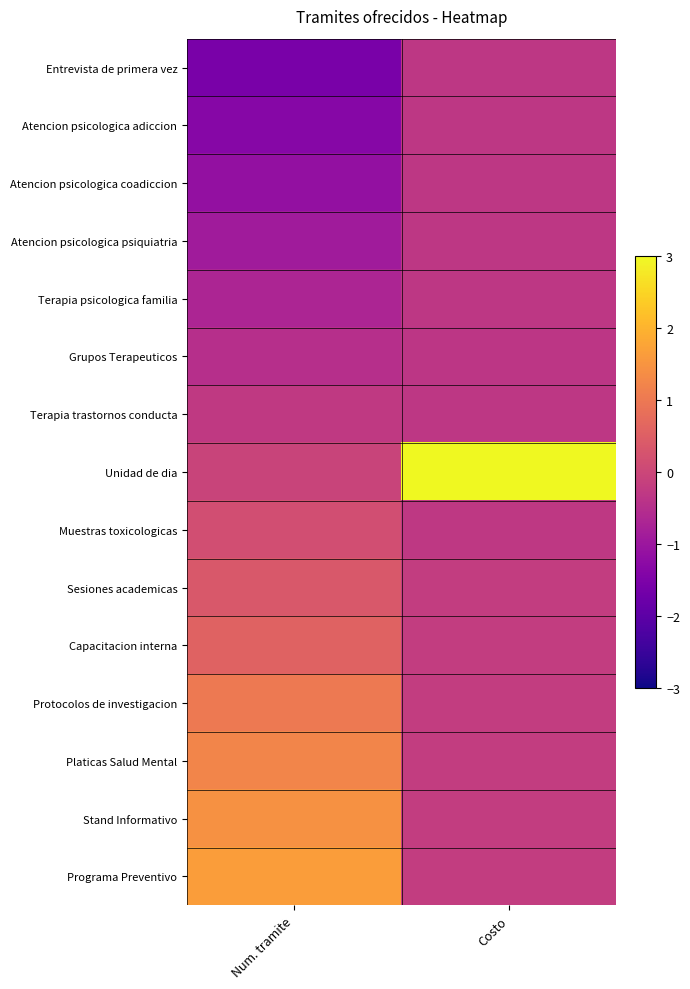

Which series has the widest spread of values?

Unidad de dia